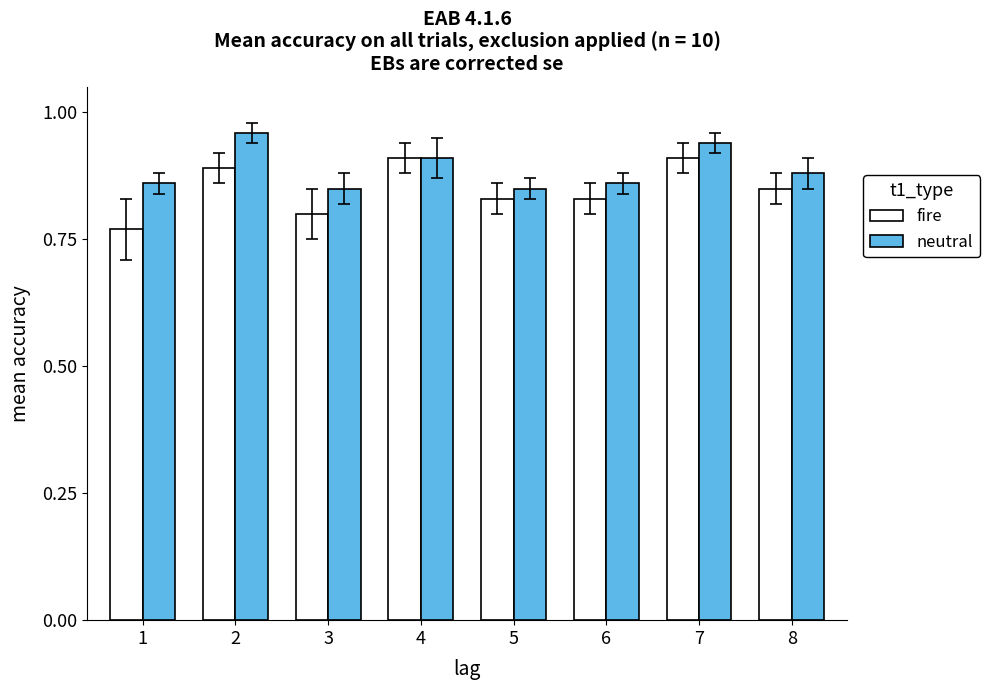

List the series in order of their peak value, lowest first.

fire, neutral